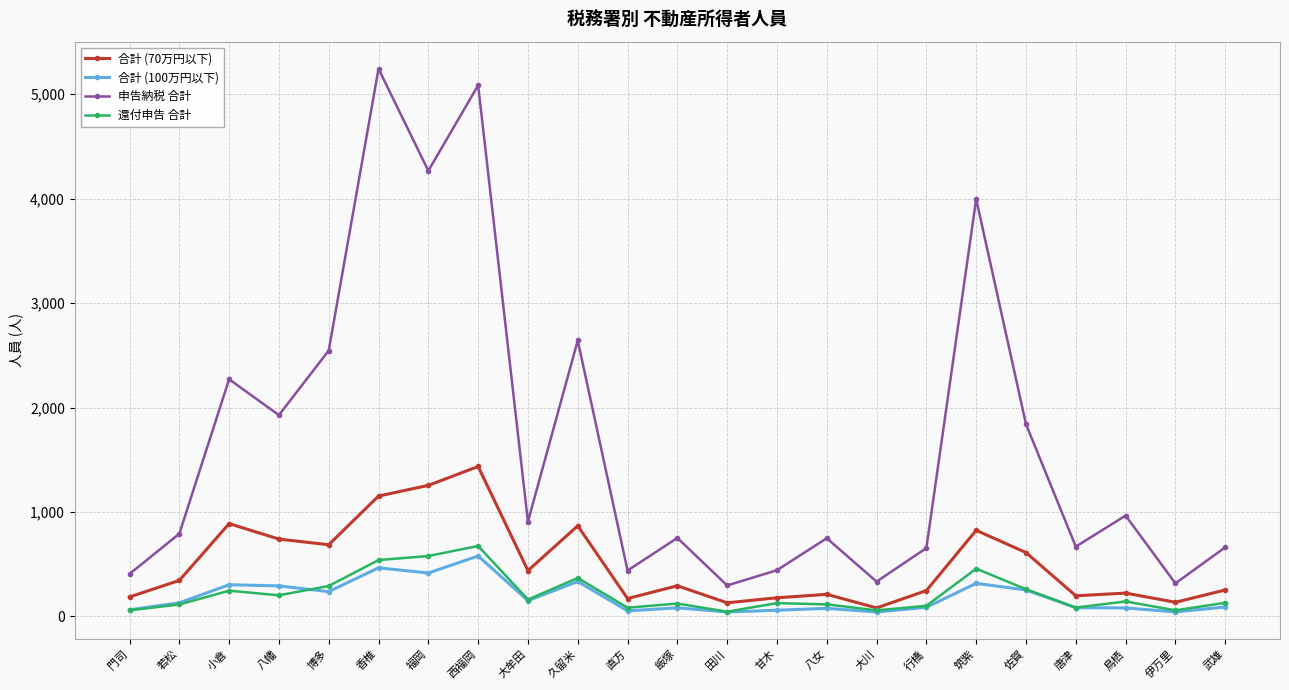

Where does the 合計 (70万円以下) series first go above 294?

若松